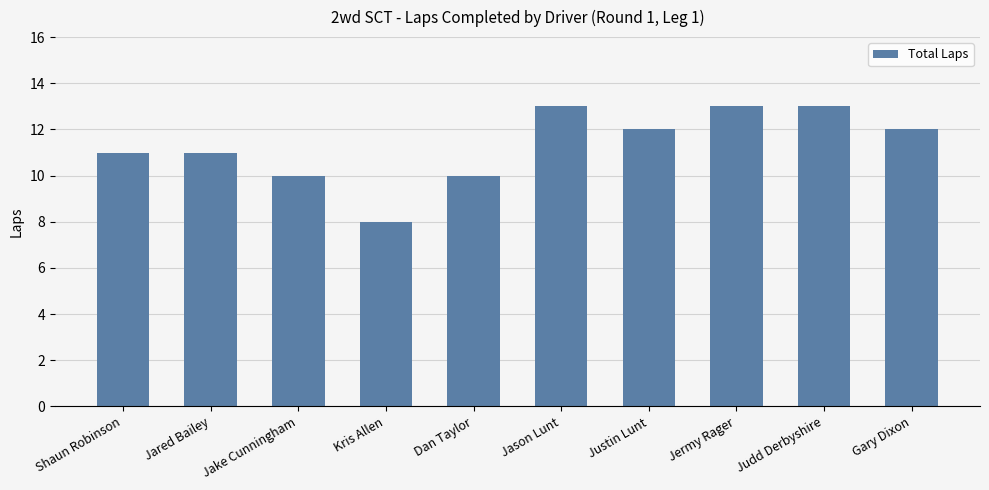

Is it true that the value at Jake Cunningham is 4?

False